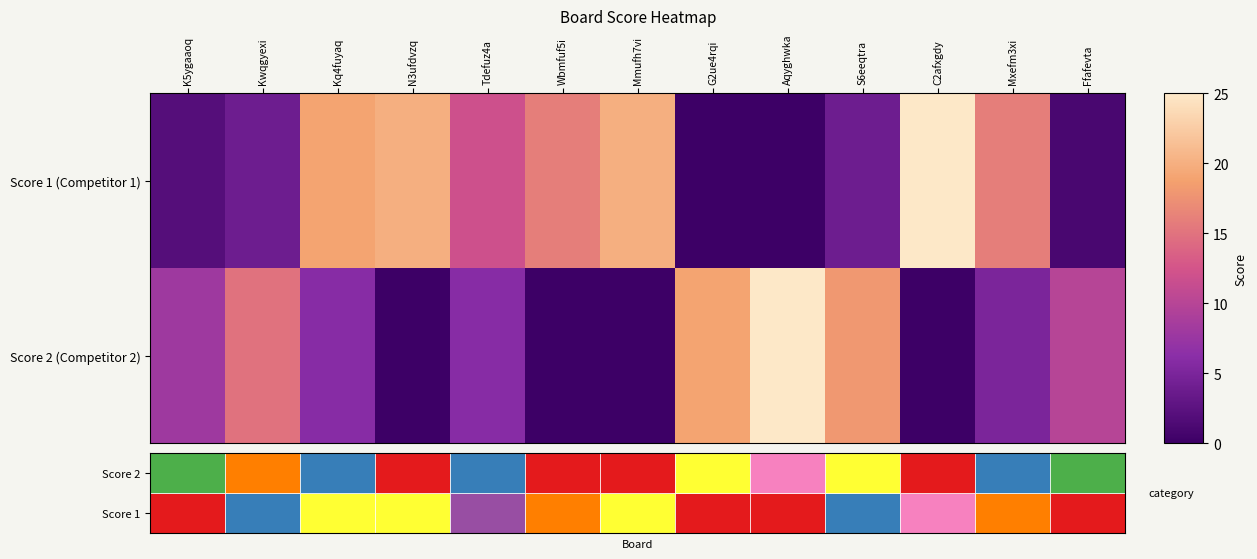

Which series has the largest total across all categories?

Score 1 (Competitor 1)